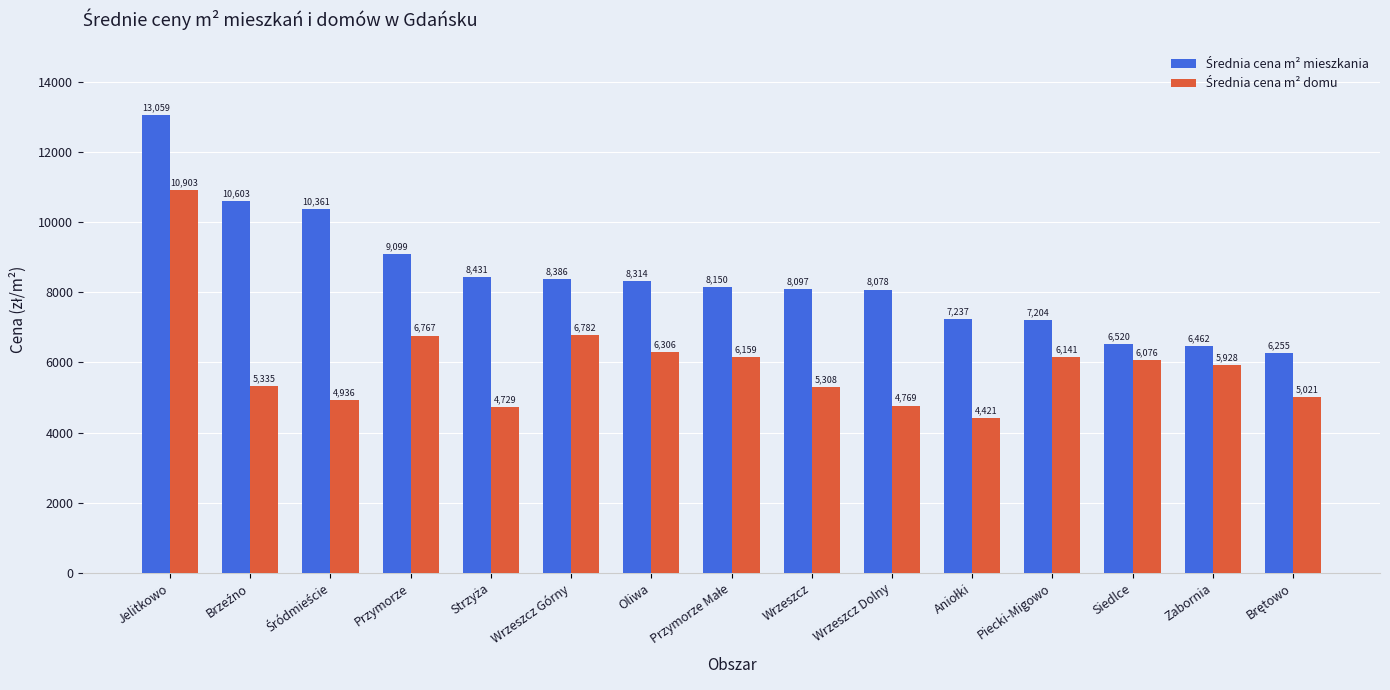

What is the minimum value shown in the chart?

4421